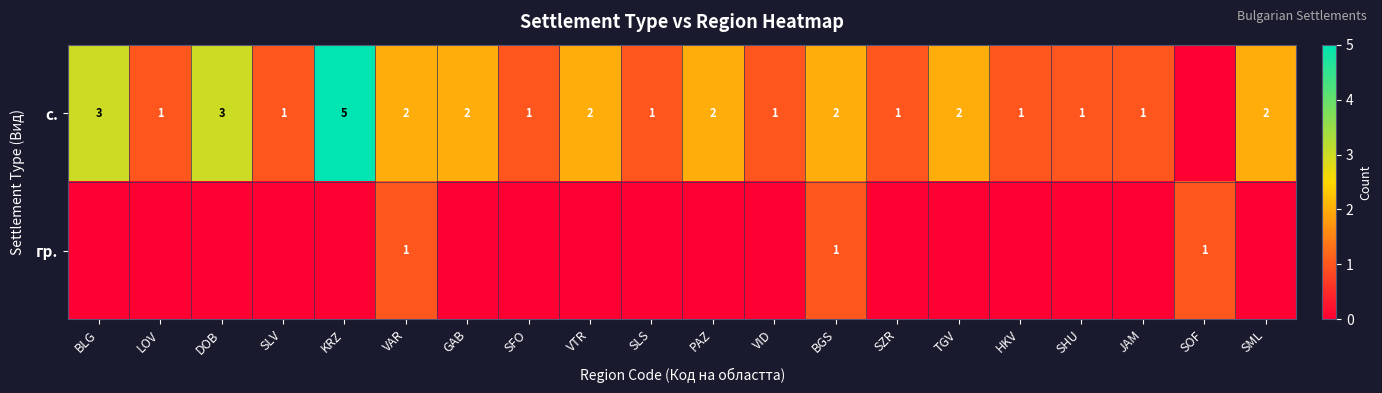

True or false: с. has a value of 7 at KRZ.

False